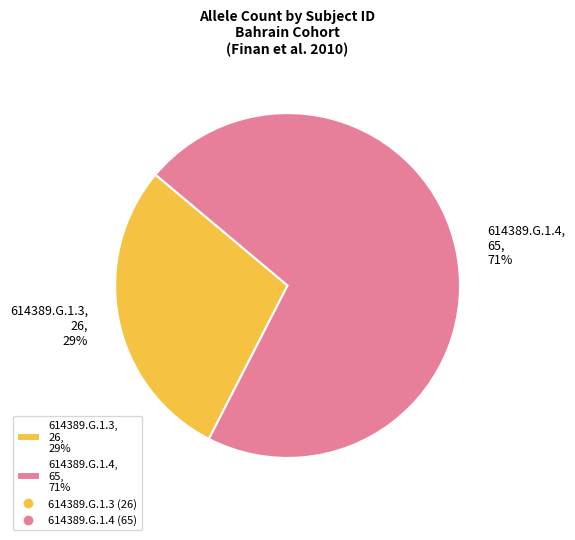

Which slice is the smallest?

614389.G.1.3